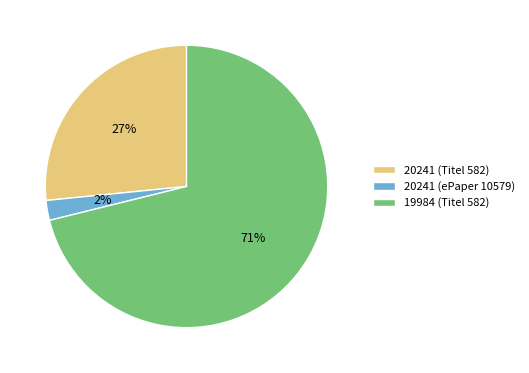

To the nearest percent, what portion does 20241 (Titel 582) represent?

27%